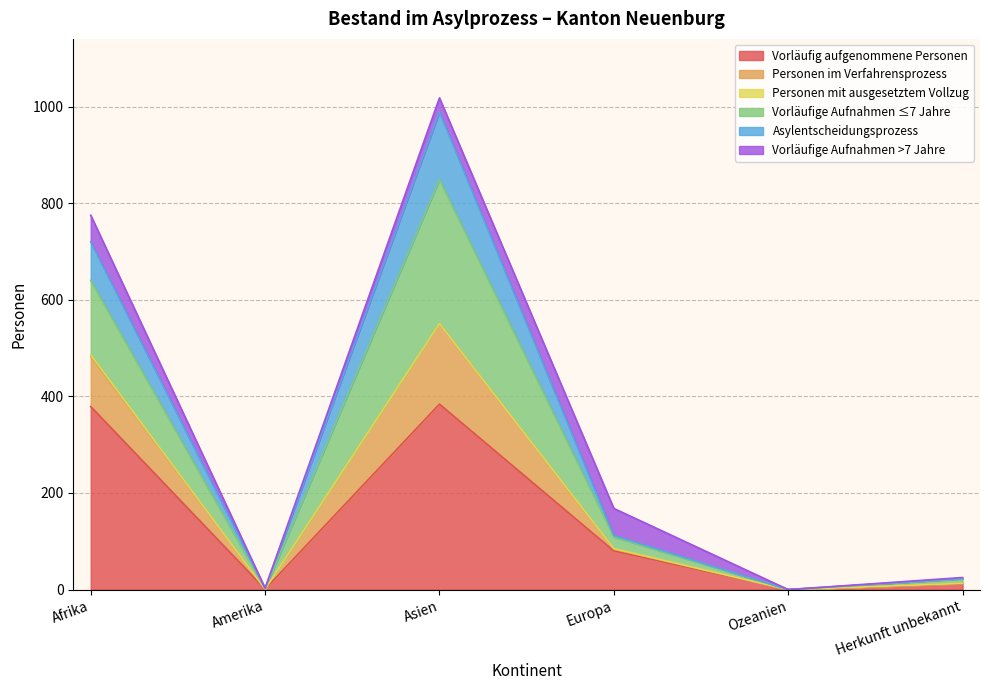

True or false: Asylentscheidungsprozess and Personen im Verfahrensprozess cross at least once.

False